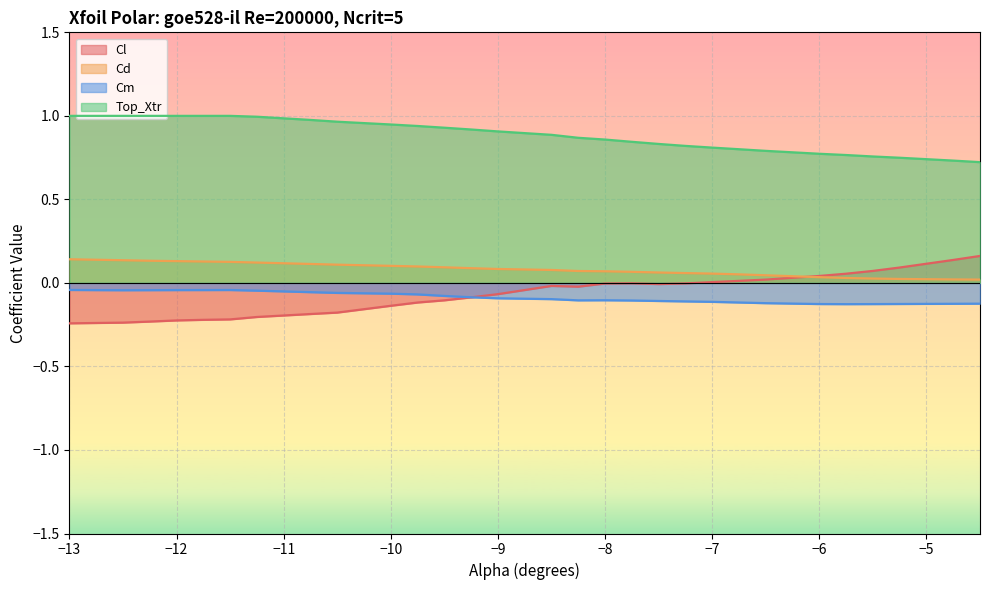

How many data points in Cl are above 0?

9